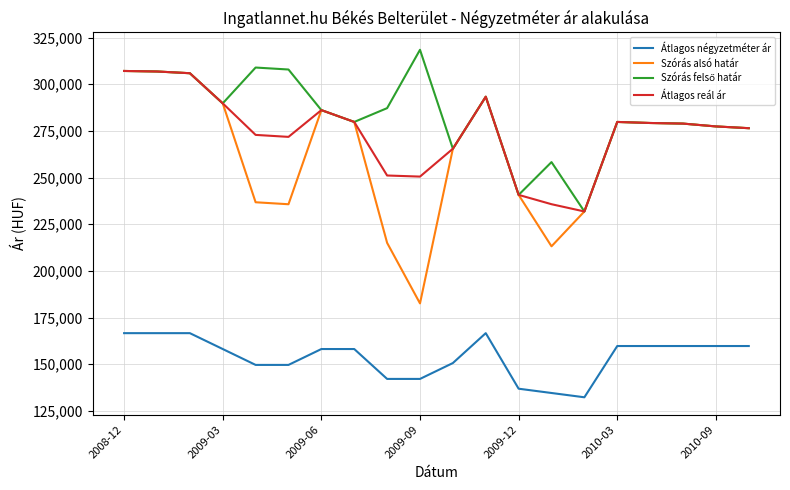

What is the lowest value of the Szórás alsó határ series?

182613